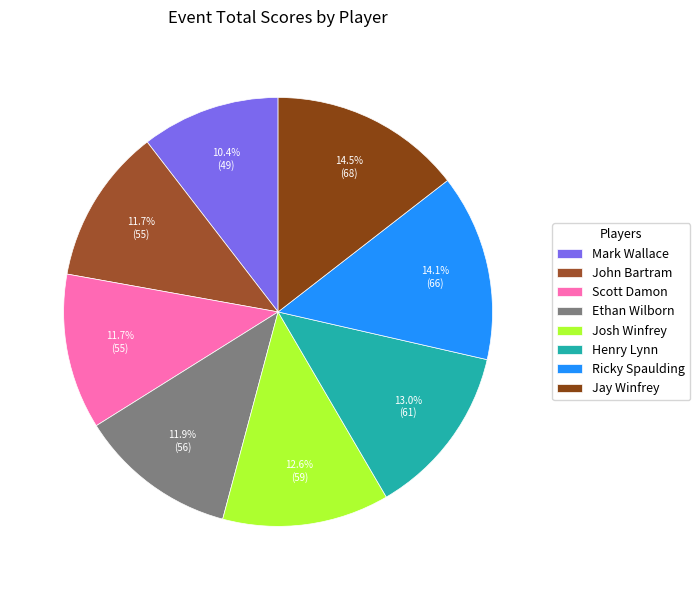

What is the smallest slice in the pie chart?

Mark Wallace